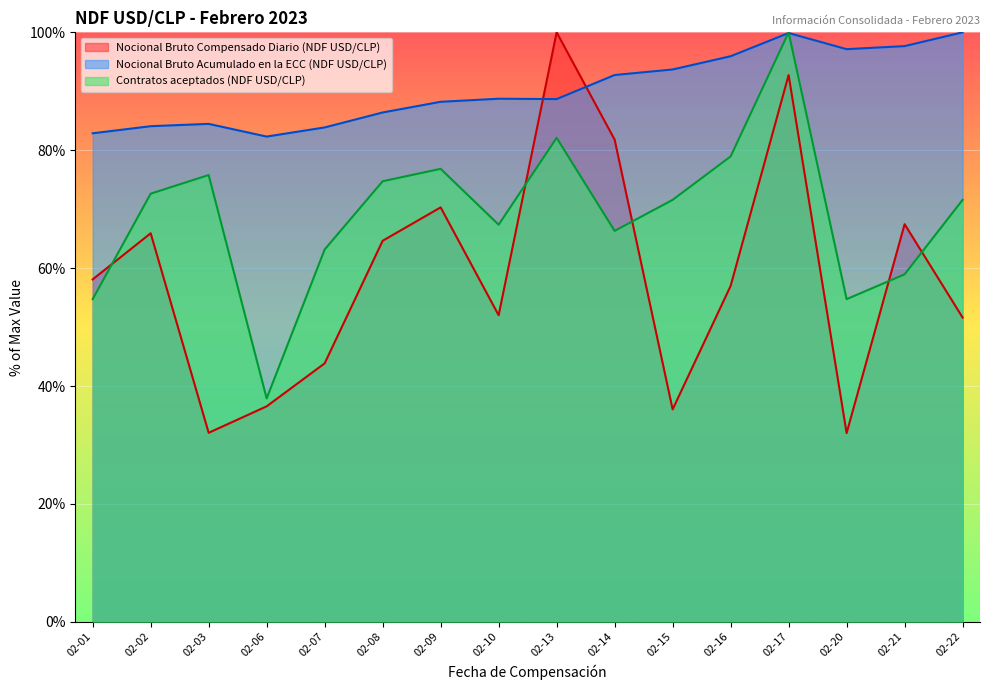

Reading left to right, what are all the values shown in this chart?

Nocional Bruto Compensado Diario (NDF USD/CLP): 58.1	65.9	32.1	36.6	43.8	64.6	70.3	52.0	100.0	81.8	36.0	57.0	92.8	32.0	67.5	51.6
Nocional Bruto Acumulado en la ECC (NDF USD/CLP): 82.9	84.1	84.5	82.3	83.9	86.4	88.2	88.7	88.7	92.8	93.7	95.9	99.9	97.1	97.7	100.0
Contratos aceptados (NDF USD/CLP): 54.7	72.6	75.8	37.9	63.2	74.7	76.8	67.4	82.1	66.3	71.6	78.9	100.0	54.7	58.9	71.6